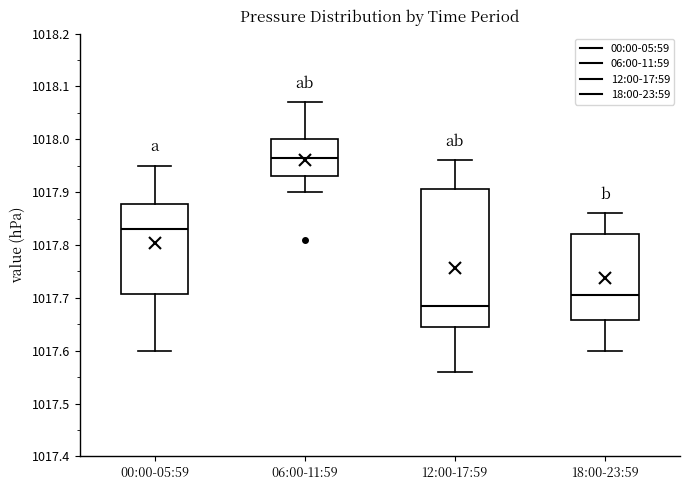

Reading left to right, transcribe this box plot: for each box, give where its median line is, the range the box spans, and where its two whiskers end, as read against the y-axis. The values are not printed on the chart, so give them approximately, as read against the axis.

00:00-05:59: median 1017.83, box 1017.71 to 1017.88, whiskers 1017.60 to 1017.95
06:00-11:59: median 1017.97, box 1017.93 to 1018.00, whiskers 1017.90 to 1018.07
12:00-17:59: median 1017.69, box 1017.65 to 1017.91, whiskers 1017.56 to 1017.96
18:00-23:59: median 1017.71, box 1017.66 to 1017.82, whiskers 1017.60 to 1017.86